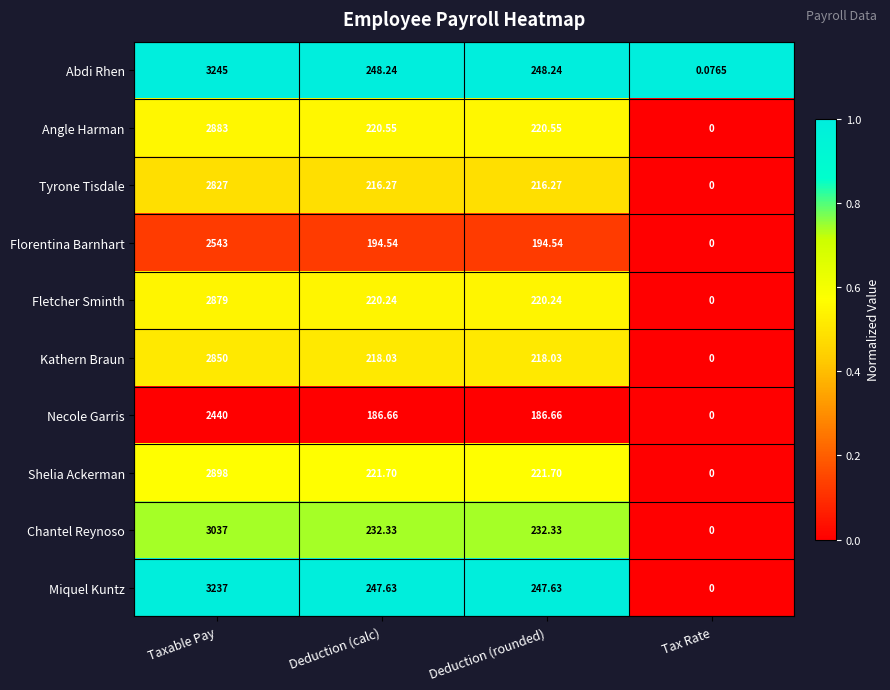

Which category has the lowest value in the Angle Harman series?

Tax Rate